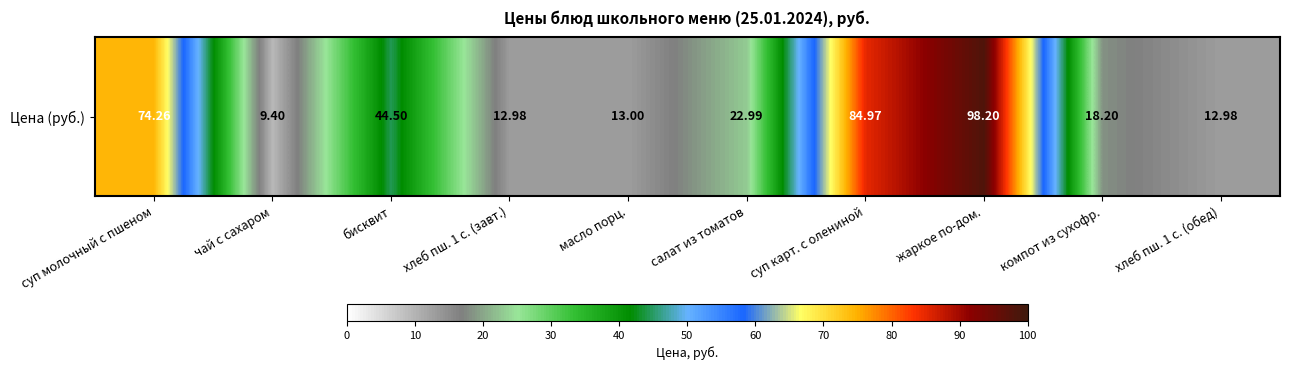

Rank the categories by value from lowest to highest.

чай с сахаром, хлеб пш. 1 с. (завт.), хлеб пш. 1 с. (обед), масло порц., компот из сухофр., салат из томатов, бисквит, суп молочный с пшеном, суп карт. с олениной, жаркое по-дом.